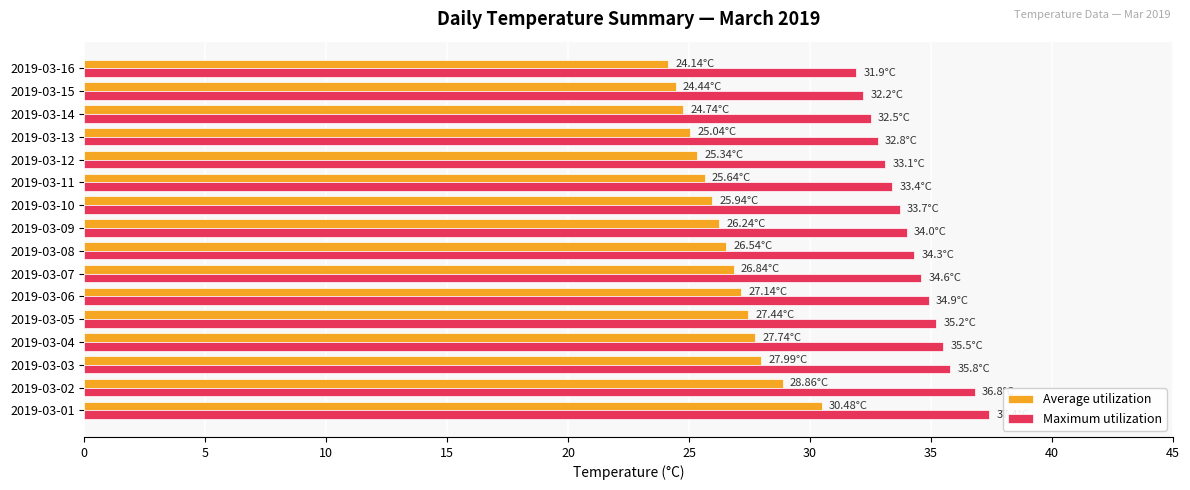

Rank the series by their maximum value, from highest to lowest.

Maximum utilization, Average utilization